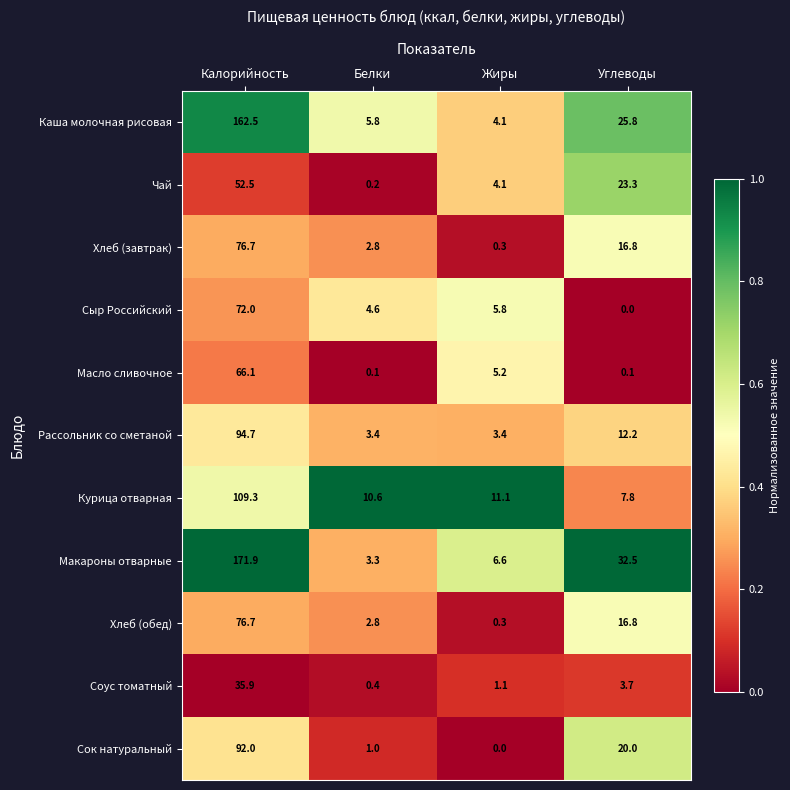

What is the difference between the maximum and second lowest values in the Каша молочная рисовая series?

156.7